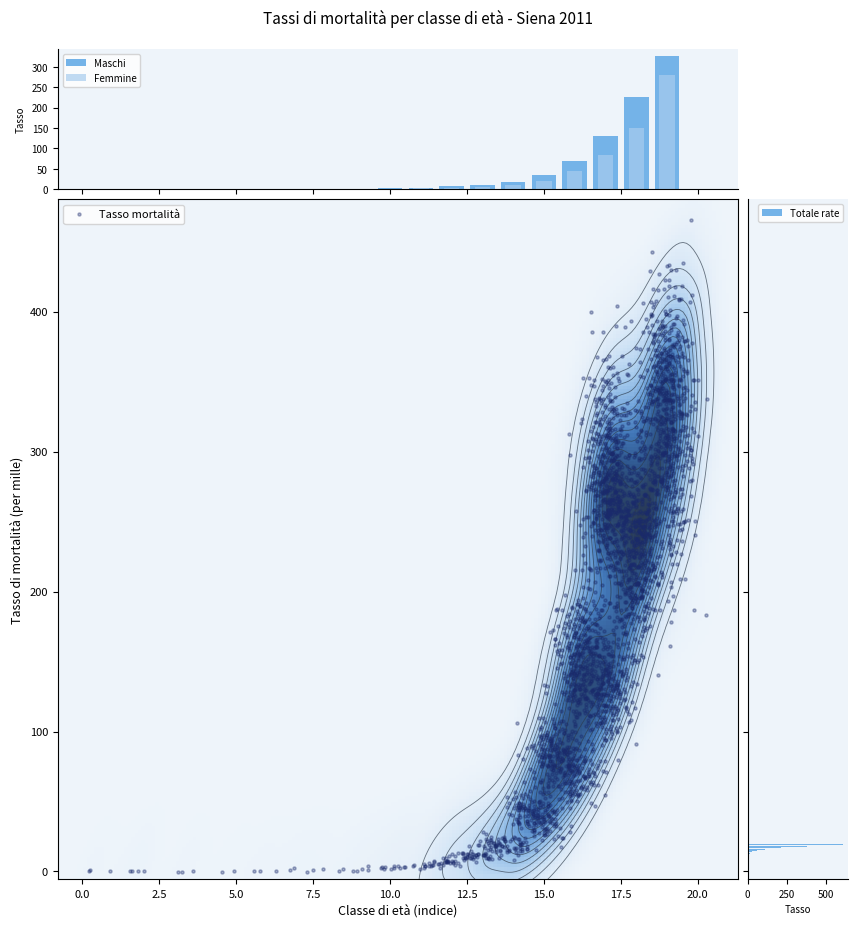

The Maschi series shows 7.5 at 55-59. True or false?

False